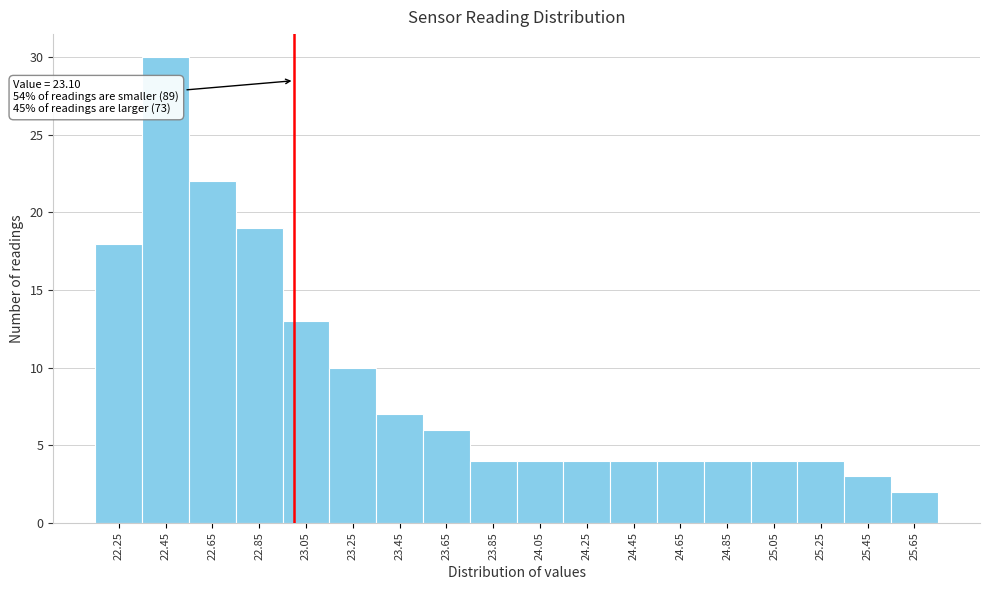

Reading left to right, list all the values displayed in this chart.

18	30	22	19	13	10	7	6	4	4	4	4	4	4	4	4	3	2